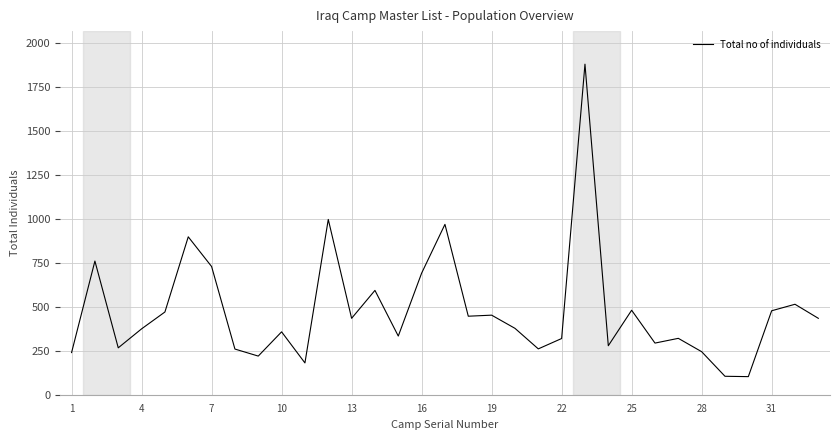

Does the chart have visible grid lines?

Yes